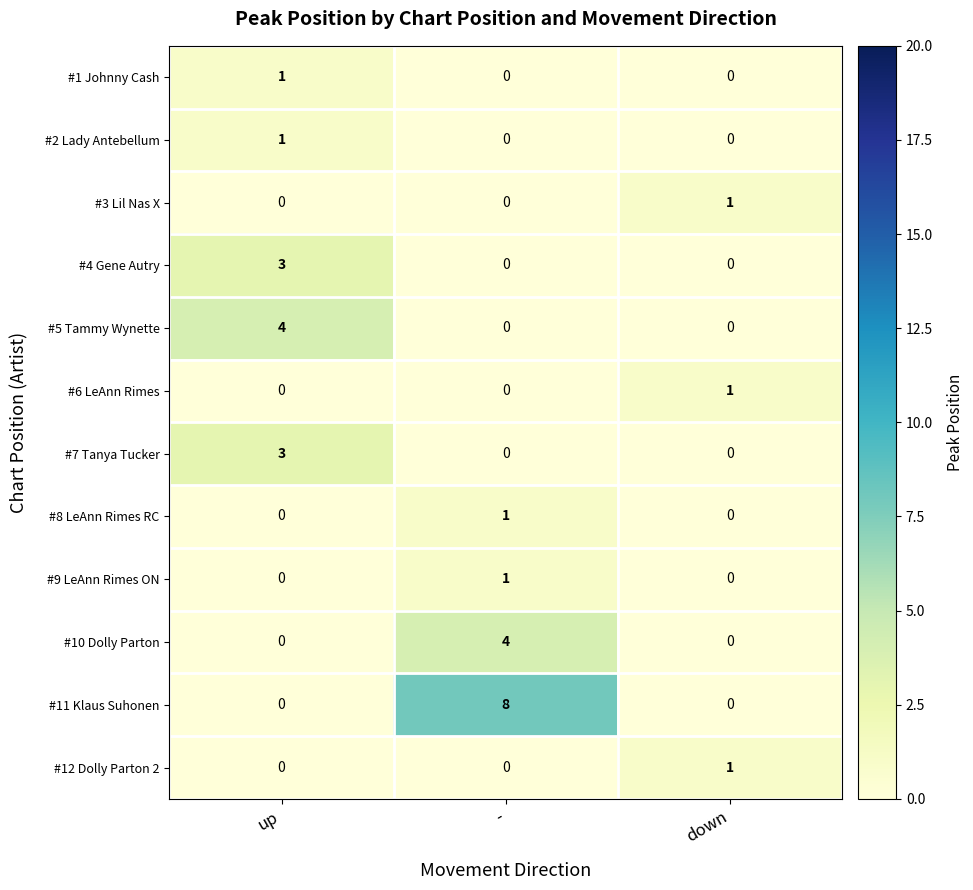

What is the total value across all series at -?

14